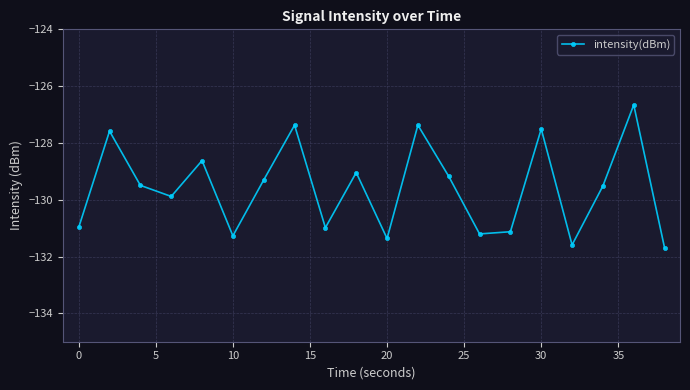

What is the sum of all values?

-2591.8